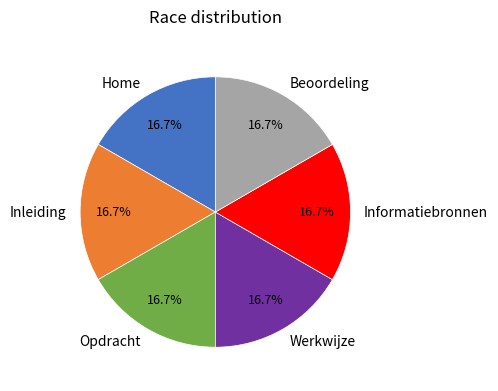

The Inleiding slice represents 17% of the pie. True or false?

True